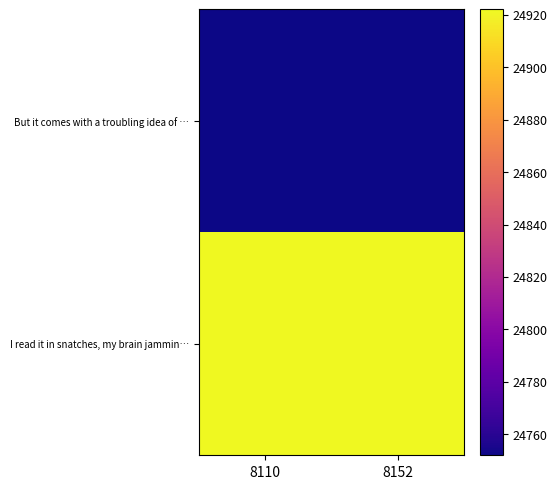

How many categories are shown in the chart?

2